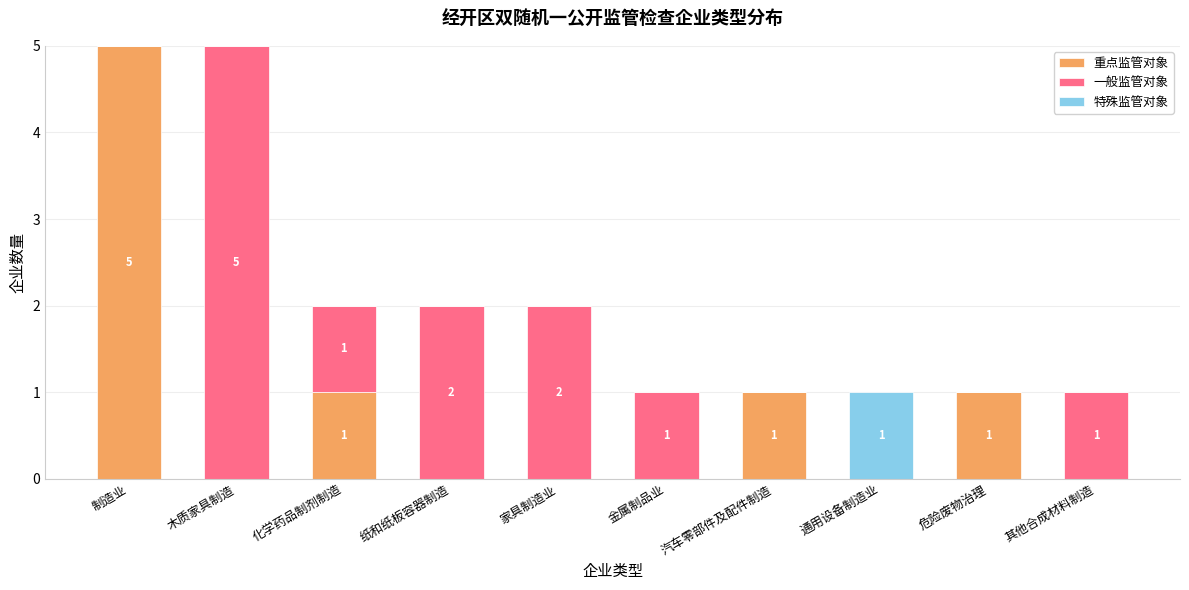

Is it true that 重点监管对象 equals 1 at 危险废物治理?

True